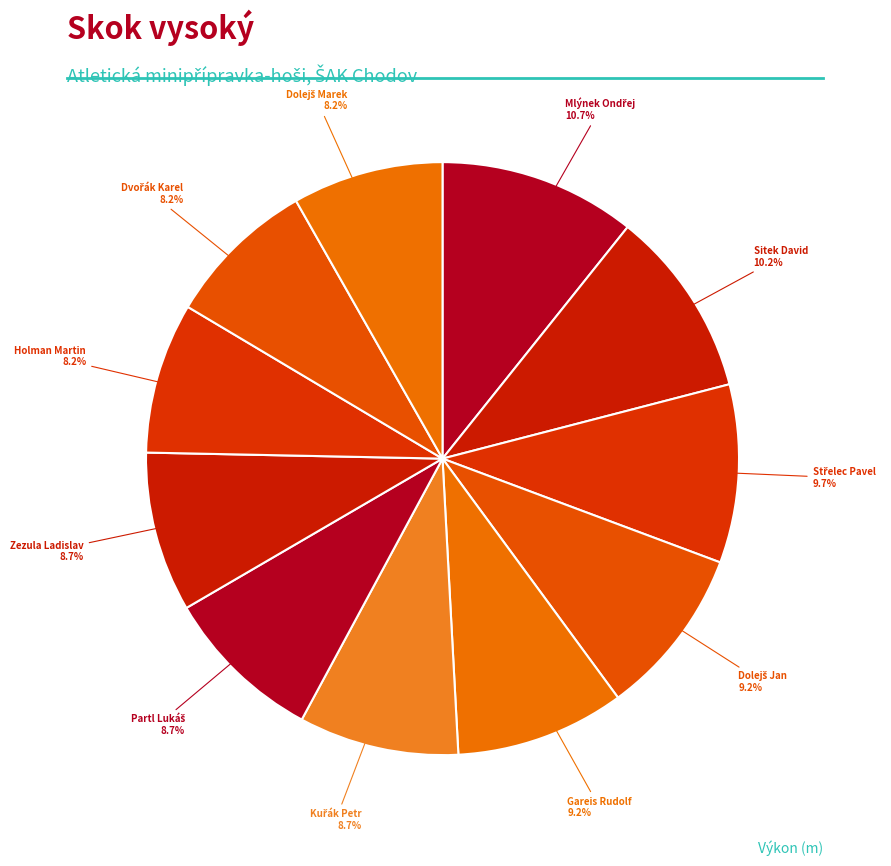

Rank the categories by value from lowest to highest.

Holman Martin, Dvořák Karel, Dolejš Marek, Kuřák Petr, Partl Lukáš, Zezula Ladislav, Dolejš Jan, Gareis Rudolf, Střelec Pavel, Sitek David, Mlýnek Ondřej